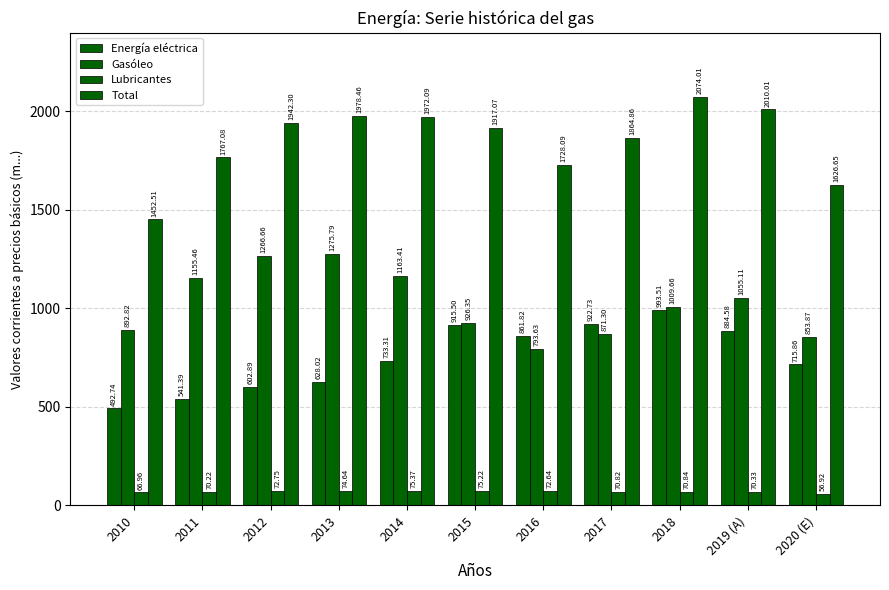

How many bars are there in each group?

4